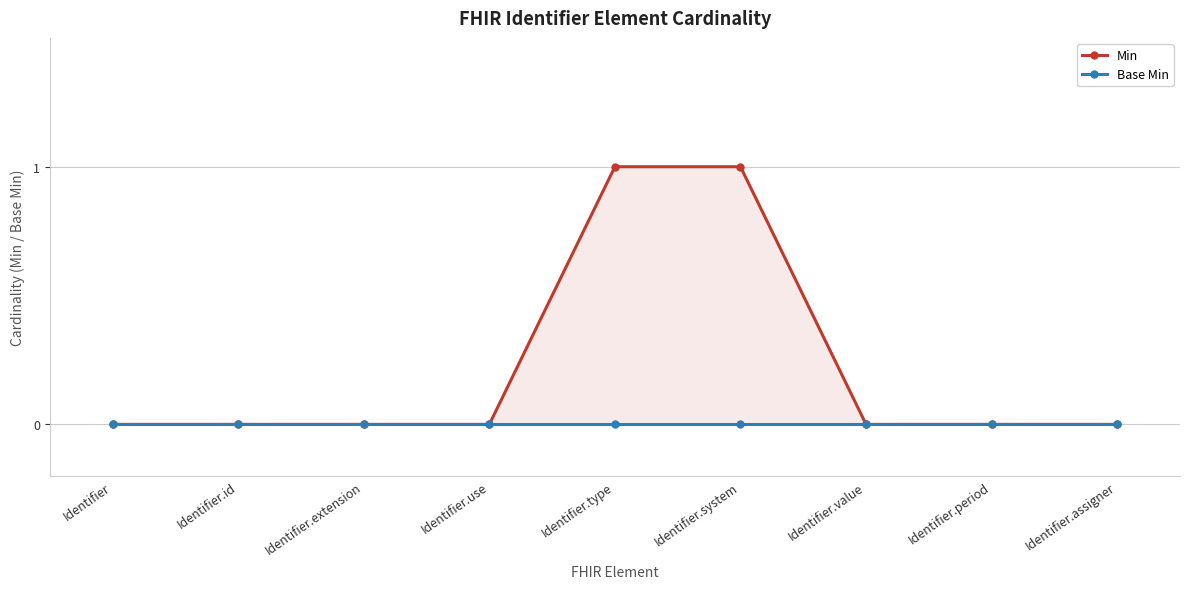

True or false: Min has more than 0 interior local peaks.

False